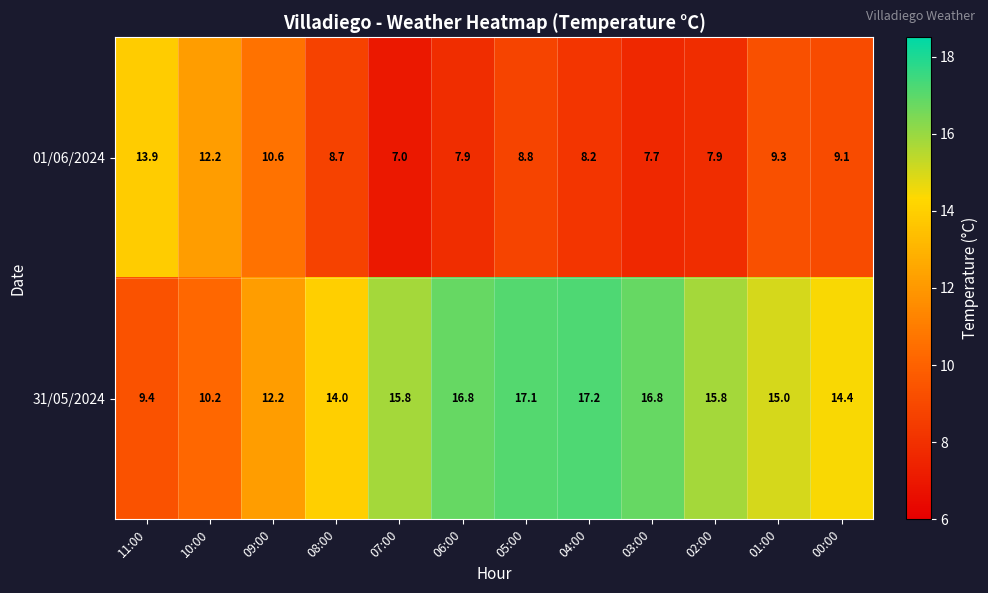

What is the spread (max minus min) of values at 00:00?

5.3